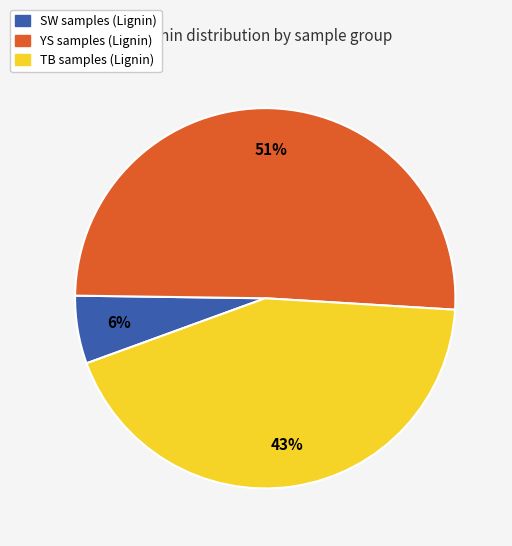

Is there any slice that represents more than half of the pie?

Yes